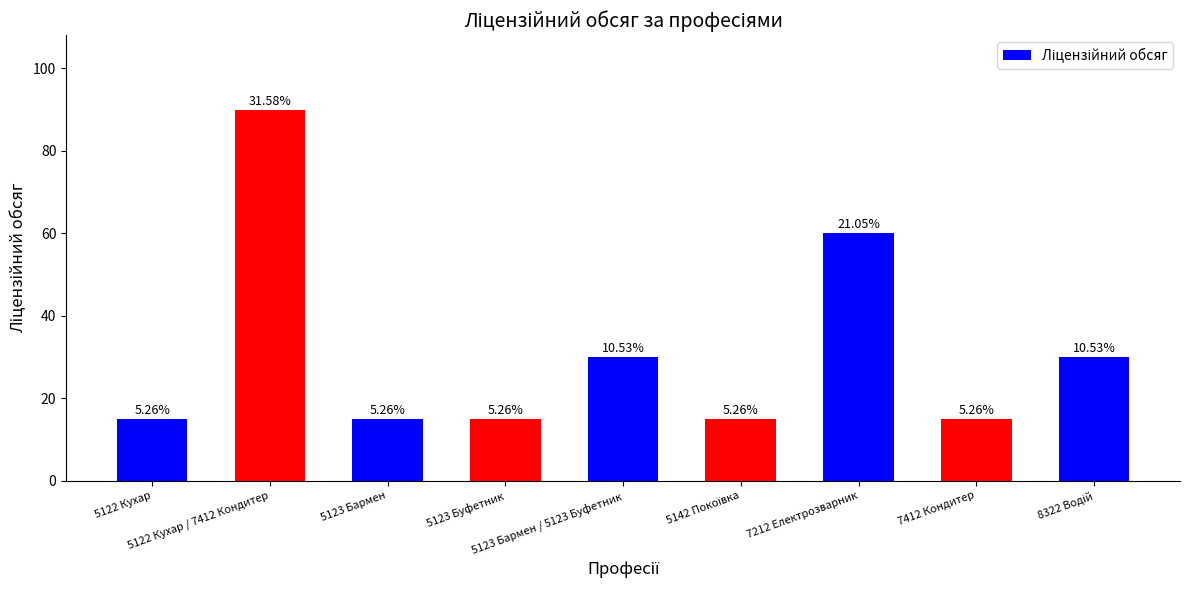

Is it true that the value at 5122 Кухар / 7412 Кондитер is 90?

True